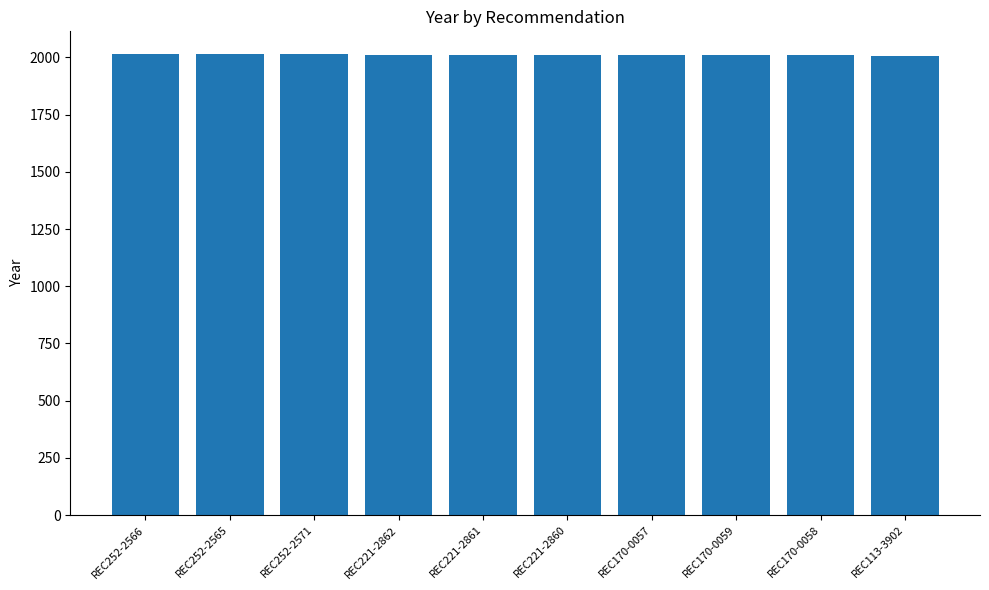

What is the smallest value displayed?

2004